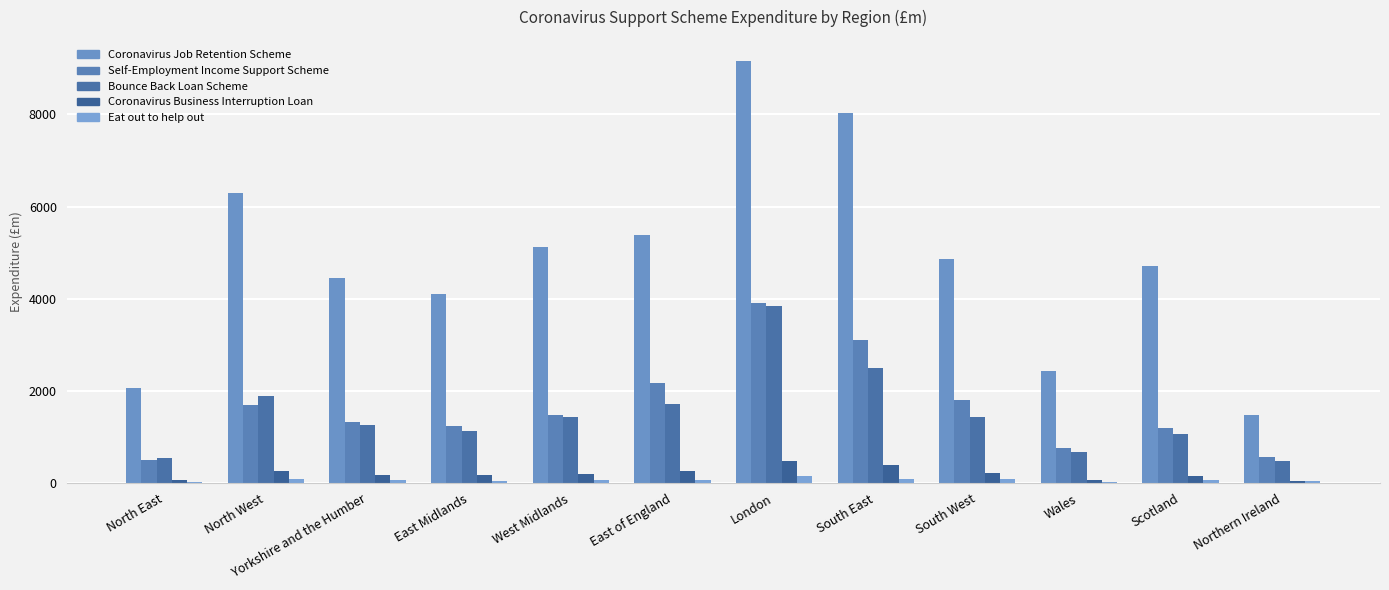

Does the chart contain stacked bars?

No